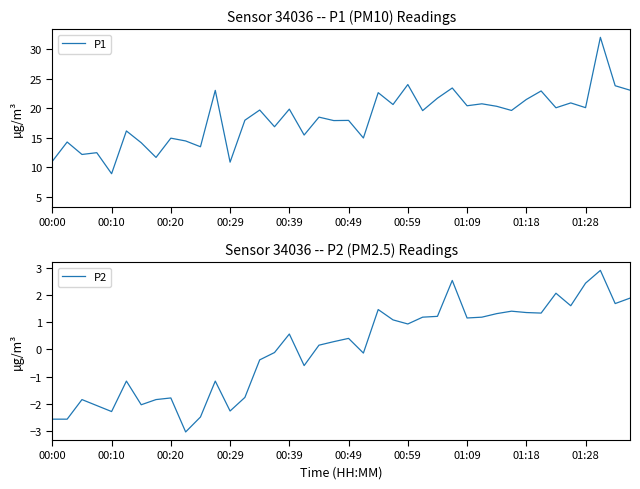

True or false: P2 and P1 cross at least once.

False